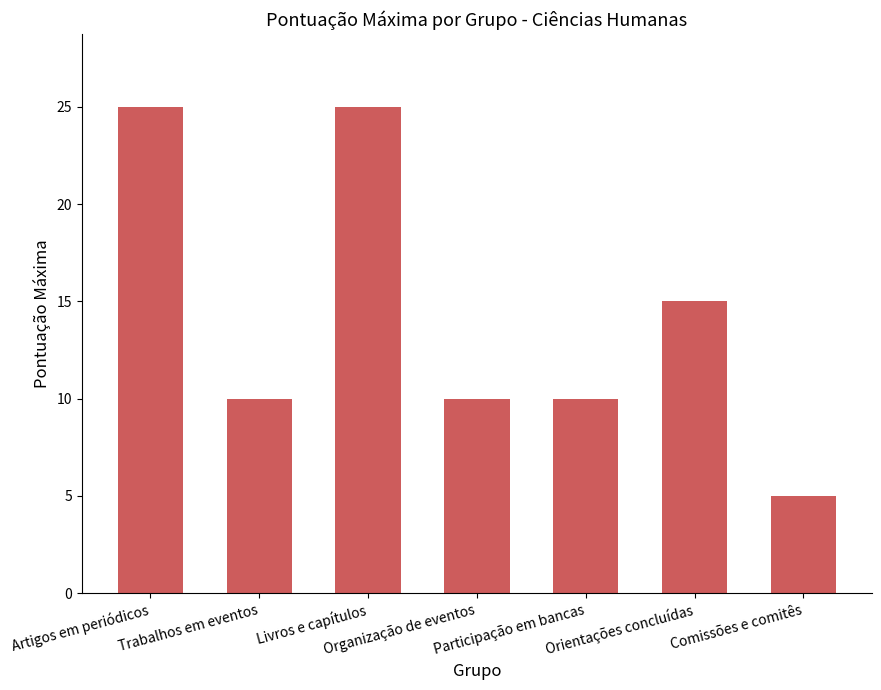

What is the change in value from Artigos em periódicos to Comissões e comitês?

-20